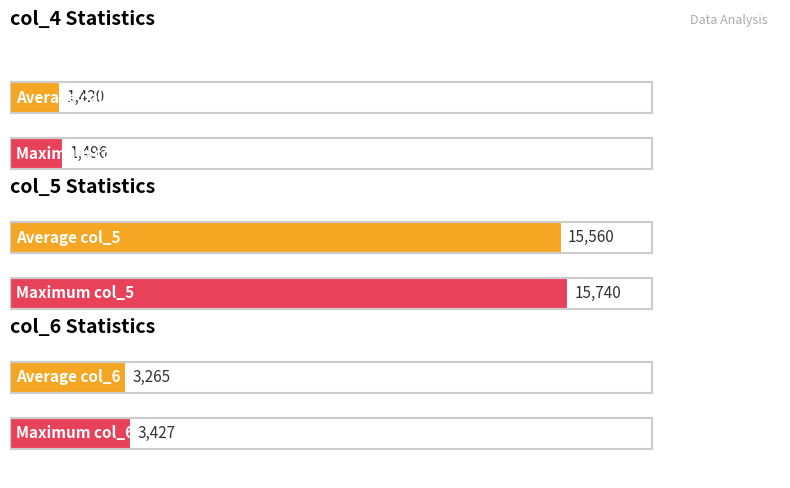

How many bars are there in total?

6